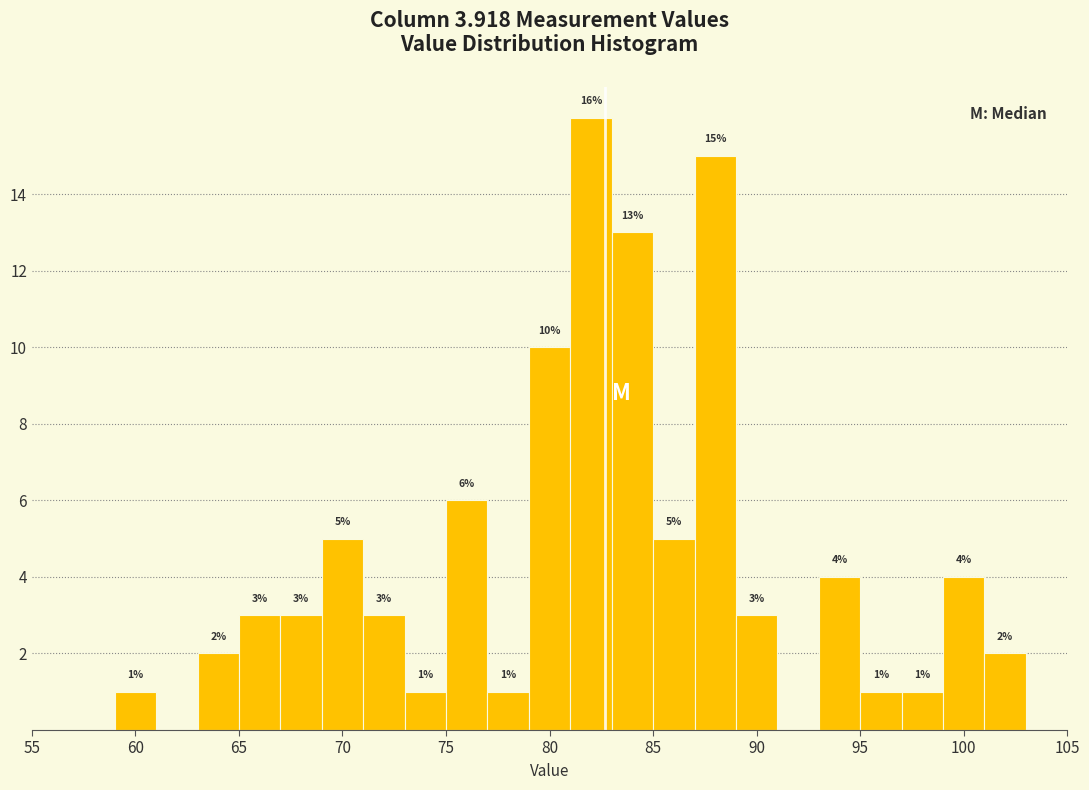

Which range on the x-axis has the tallest bar?

81 to 83